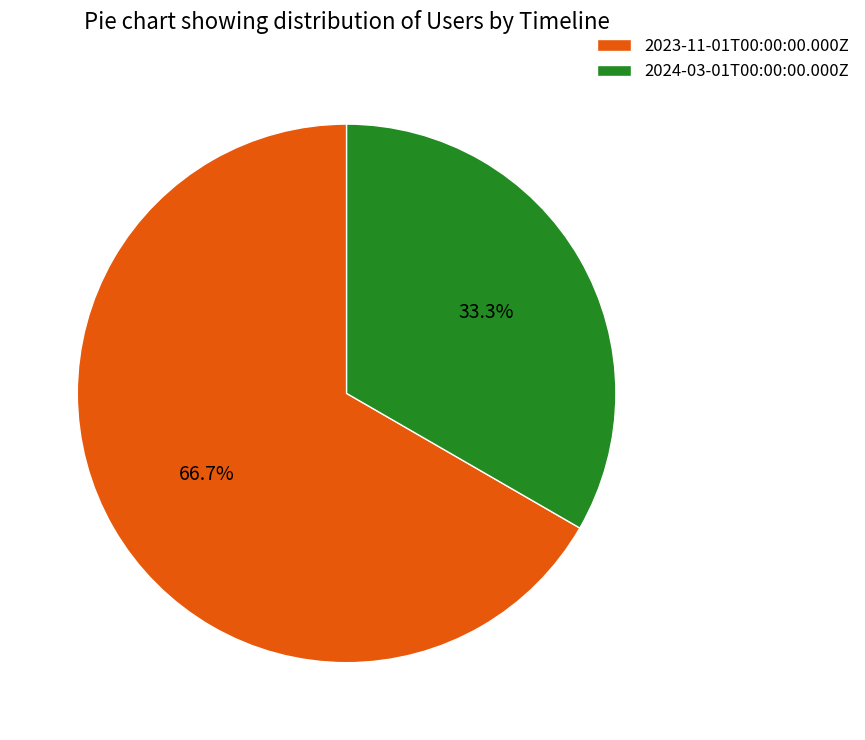

To the nearest percent, what is the combined percentage of 2023-11-01T00:00:00.000Z and 2024-03-01T00:00:00.000Z?

100%